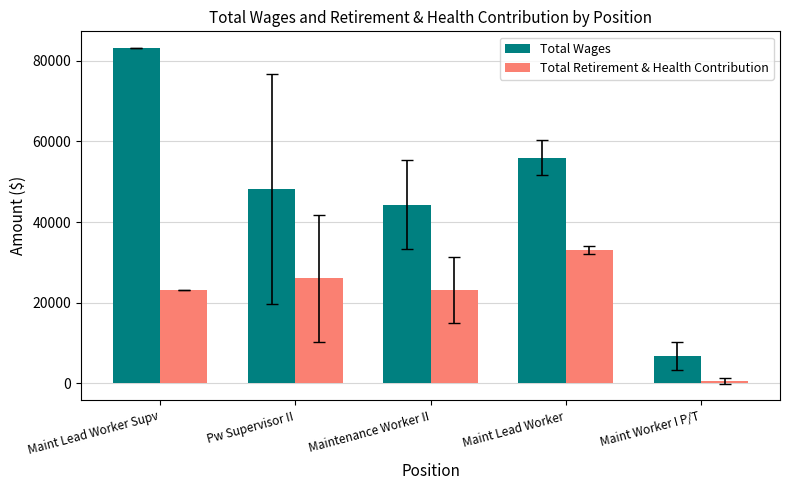

What are all the series names shown in the legend?

Total Wages, Total Retirement & Health Contribution